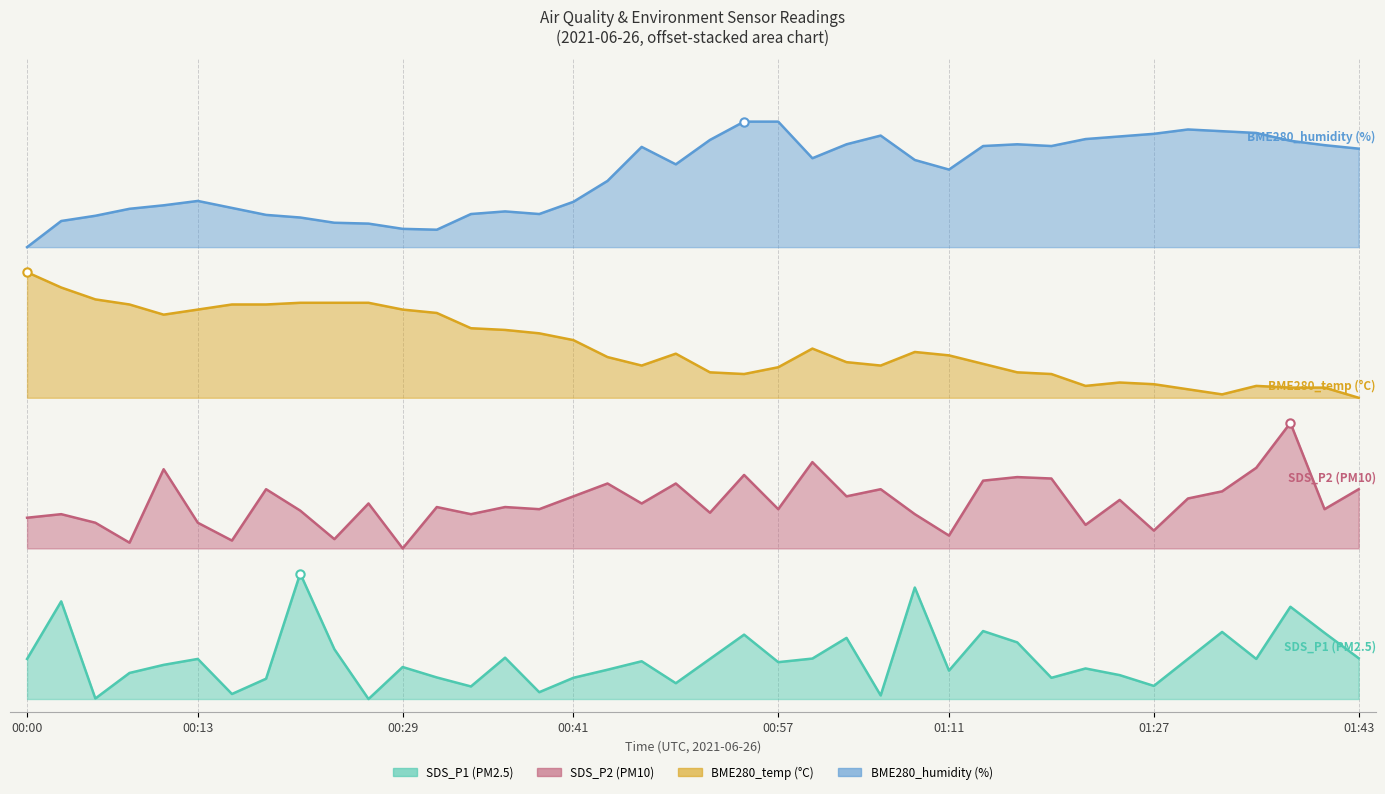

What is the highest value of the BME280_temperature series?

3.4